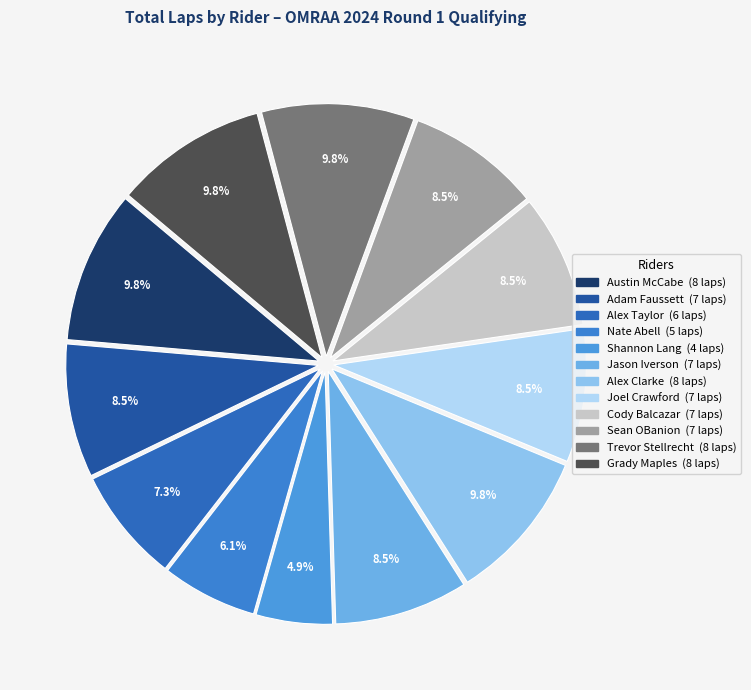

How many slices are in this pie chart?

12